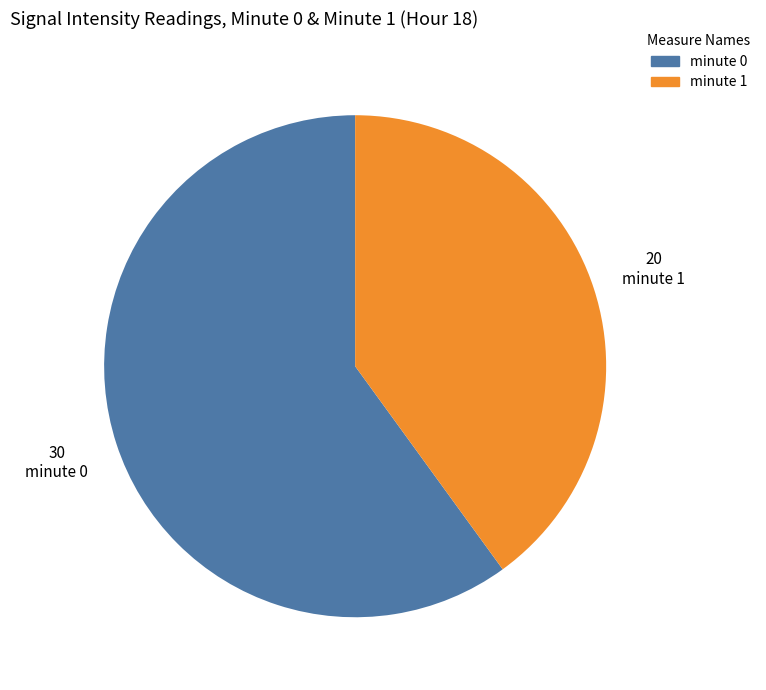

Which category has the smallest portion of the pie?

minute 1